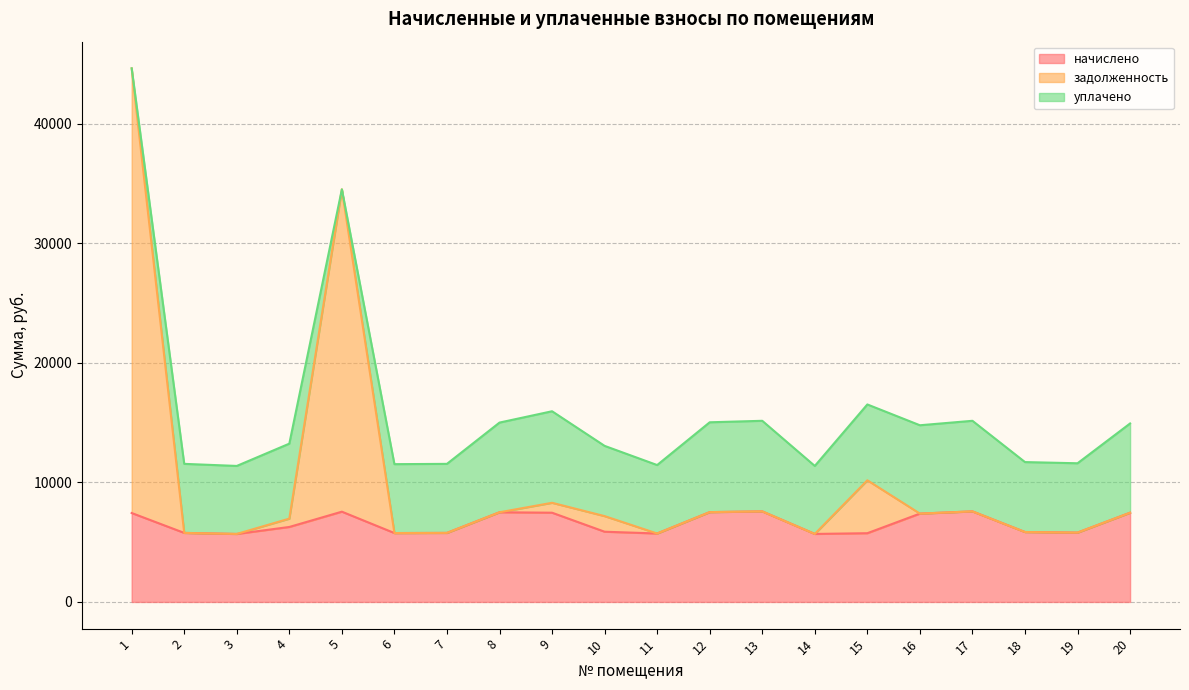

In задолженность, how many points are lower than both neighbors (excluding endpoints)?

6